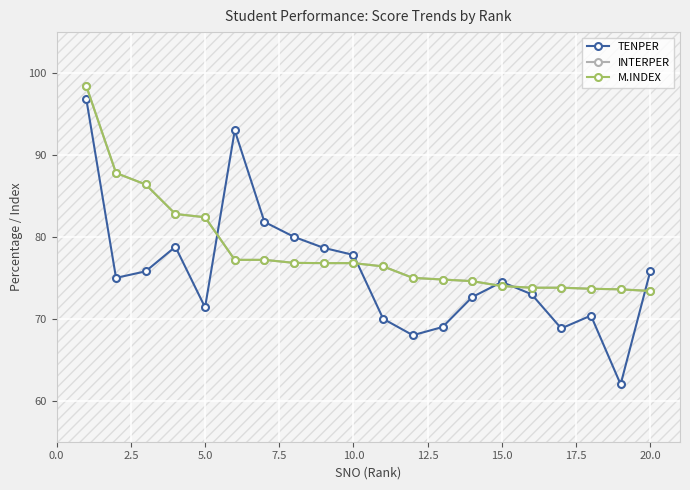

Is this an area chart (filled region under the line)?

No